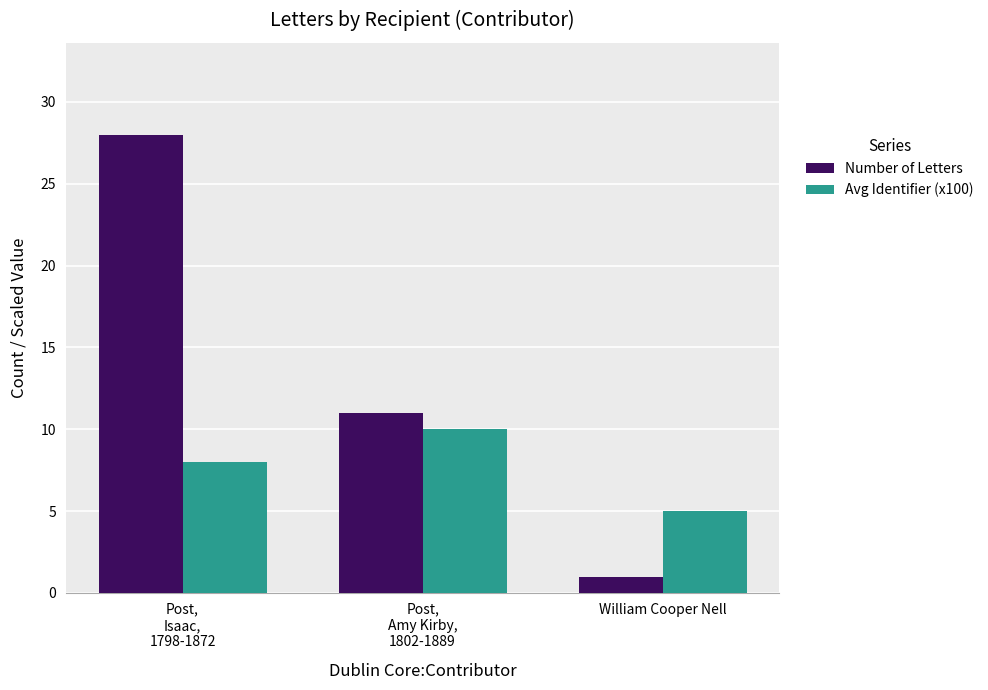

List the labels in order of Number of Letters value, smallest first.

William Cooper Nell, Post,
Amy Kirby,
1802-1889, Post,
Isaac,
1798-1872